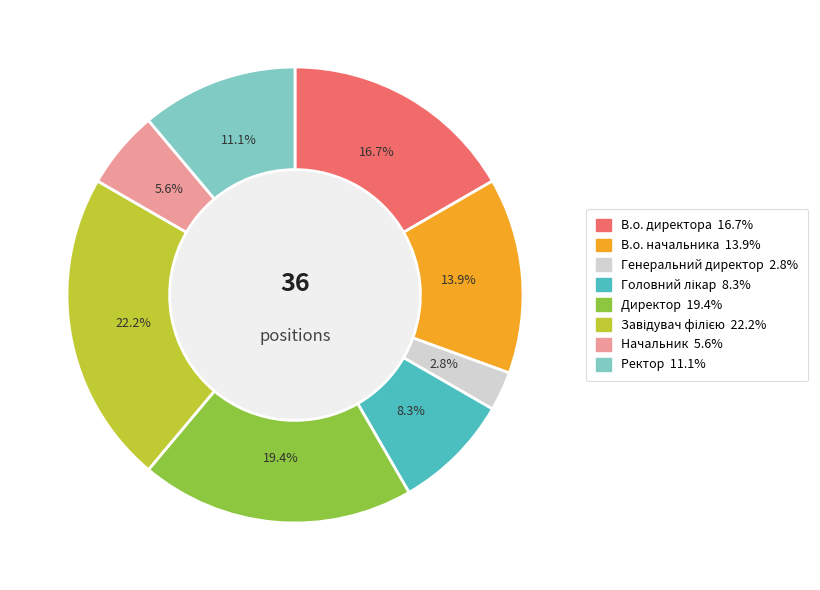

To the nearest percent, what is the difference between the В.о. начальника and Начальник slice percentages?

8%